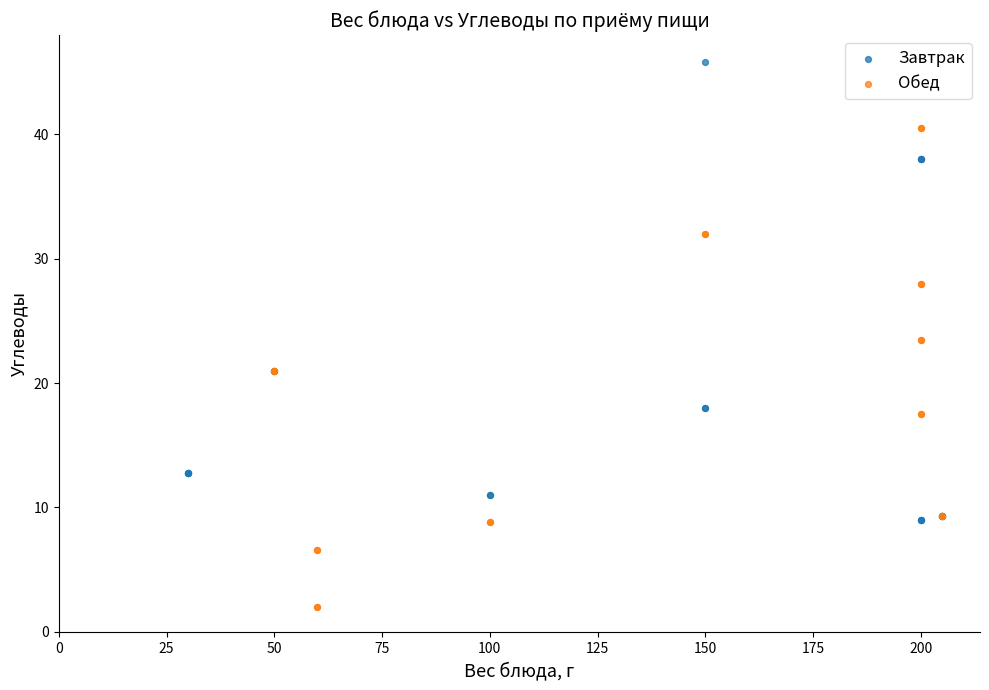

Which series contains the highest Y value?

Завтрак